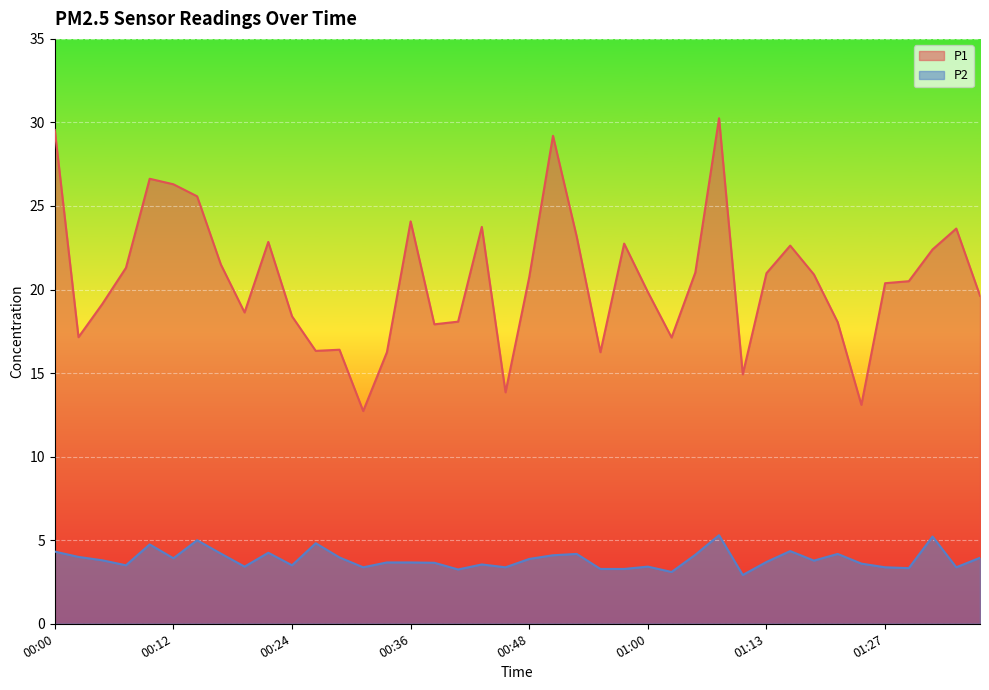

How many data points does each series have?

40